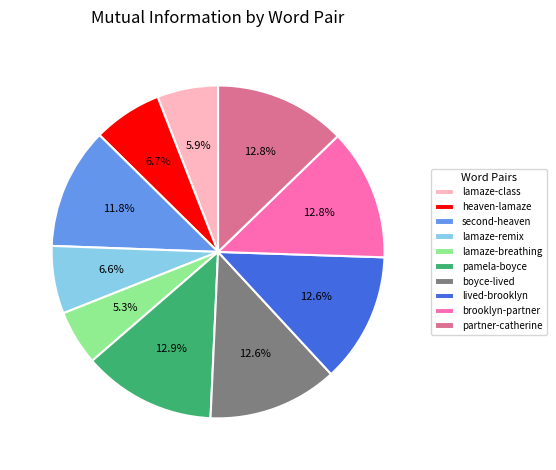

Which category has the smallest portion of the pie?

lamaze-breathing